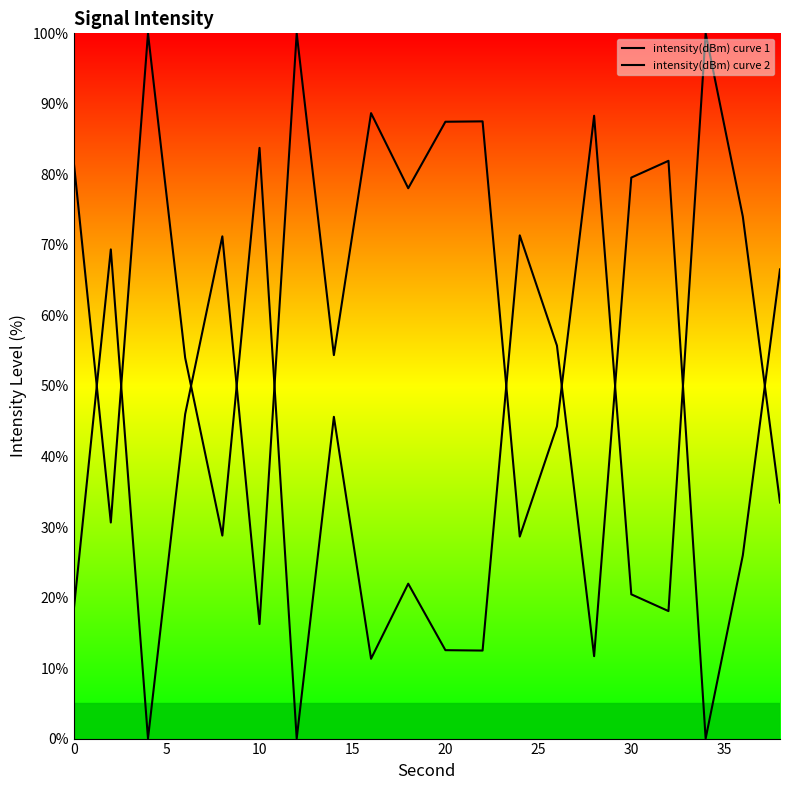

At how many categories does at least one series exceed 50?

20